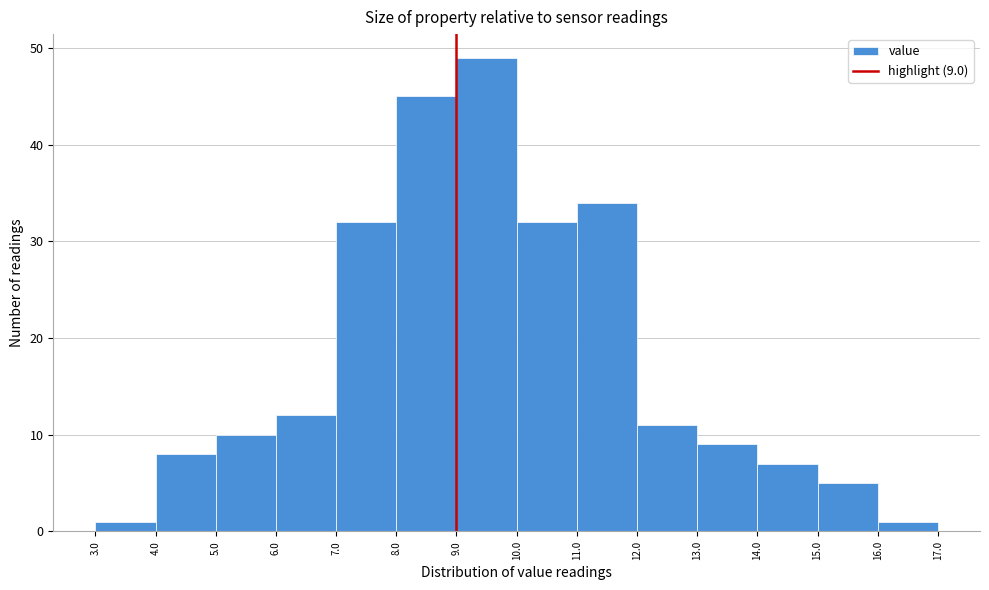

Which range on the x-axis has the tallest bar?

9.0 to 10.0